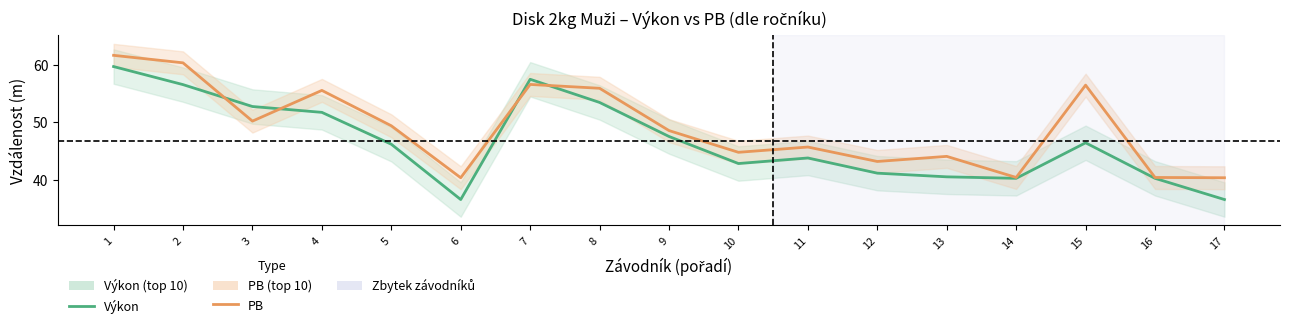

In Výkon, how many points are higher than both neighbors (excluding endpoints)?

3